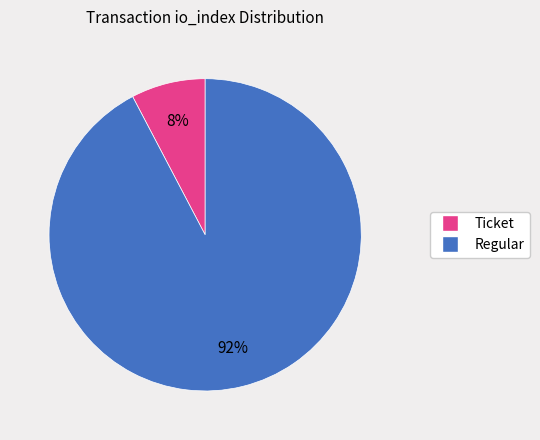

Is there a majority slice in this chart?

Yes